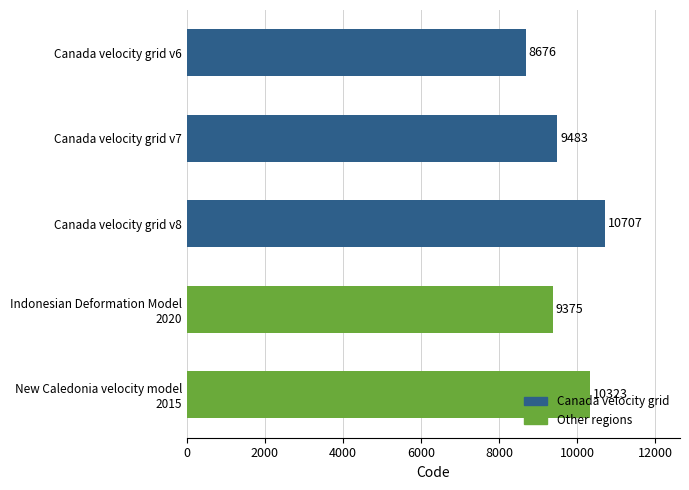

What is the difference between the values at Canada velocity grid v6 and Canada velocity grid v7?

807